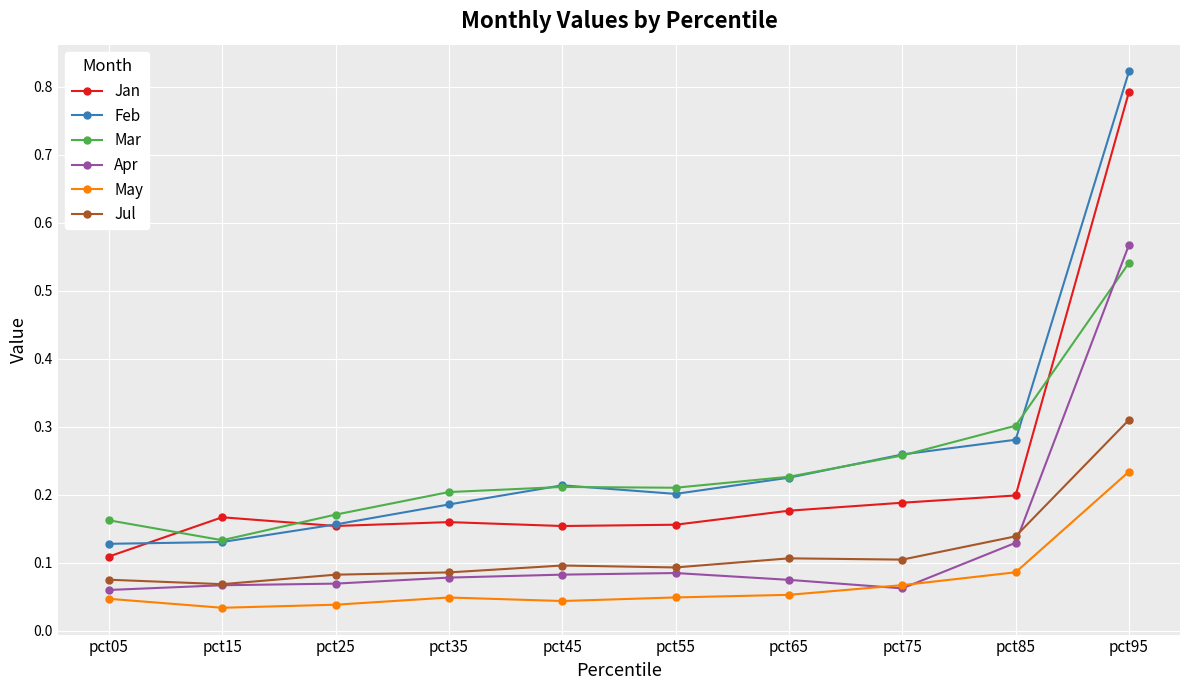

Which category has the highest value in the Jan series?

pct95